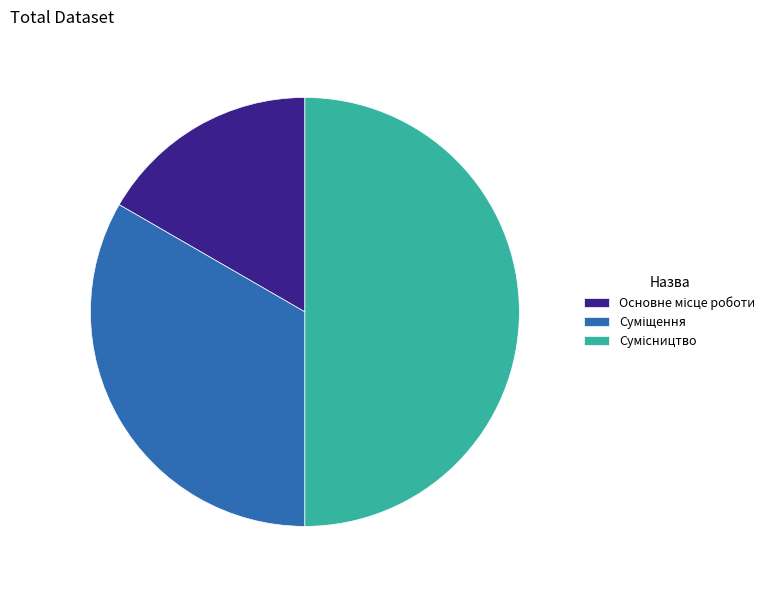

How many slices are in this pie chart?

3